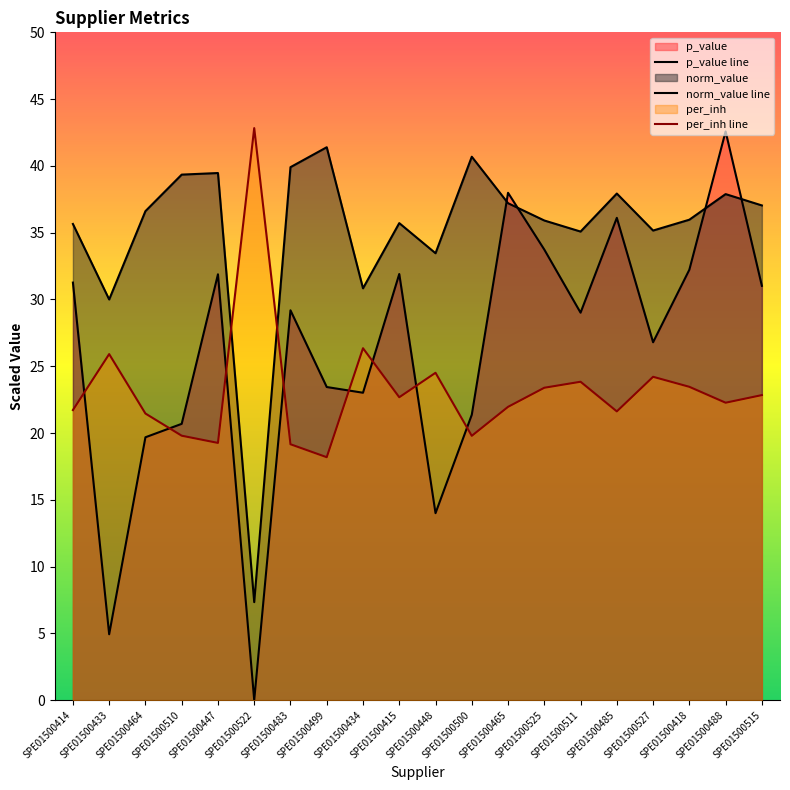

How many interior local valleys does the p_value line series have?

6